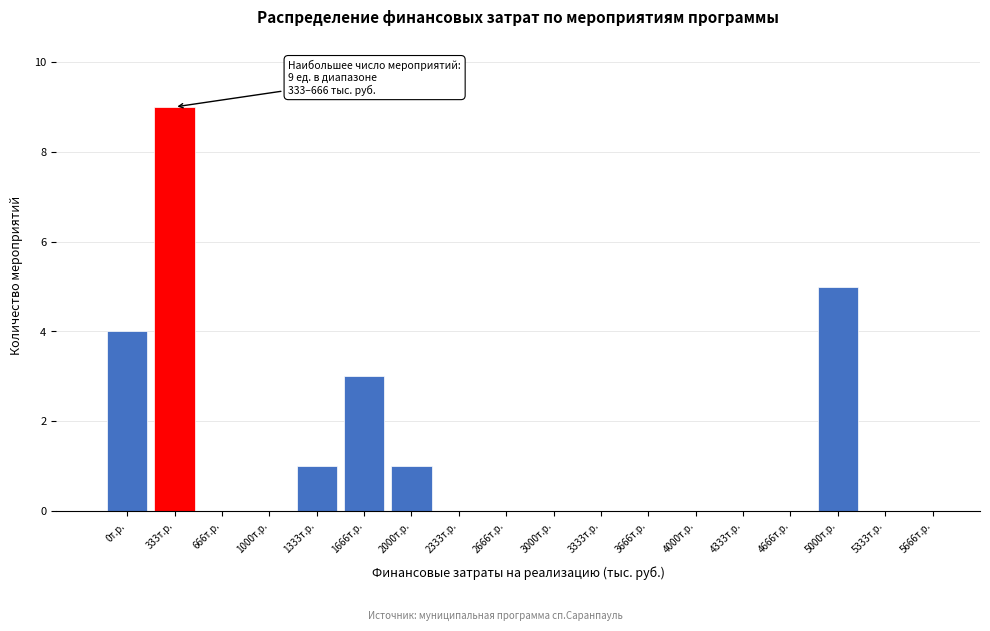

Reading right to left, list all the values displayed in this chart.

5666т.р.=0	5333т.р.=0	5000т.р.=5	4666т.р.=0	4333т.р.=0	4000т.р.=0	3666т.р.=0	3333т.р.=0	3000т.р.=0	2666т.р.=0	2333т.р.=0	2000т.р.=1	1666т.р.=3	1333т.р.=1	1000т.р.=0	666т.р.=0	333т.р.=9	0т.р.=4